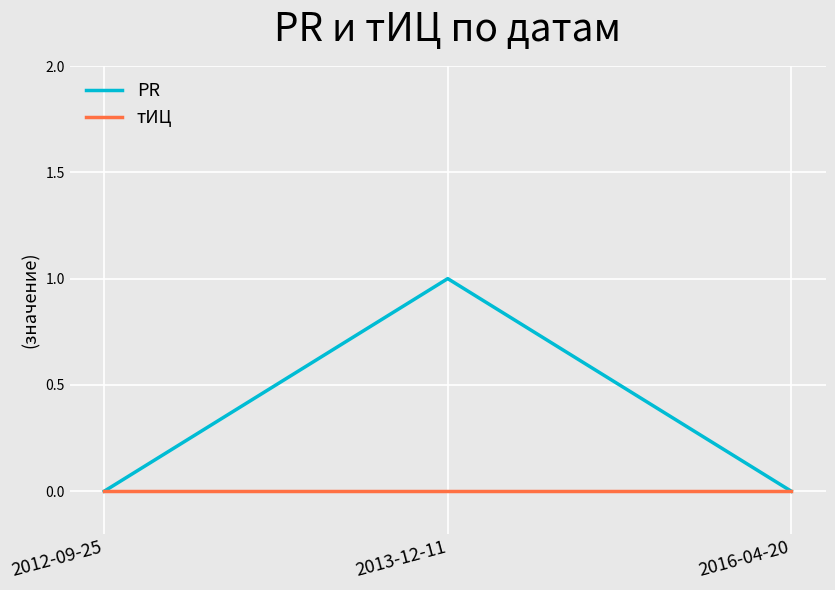

At which category is the sum across all series the highest?

2013-12-11